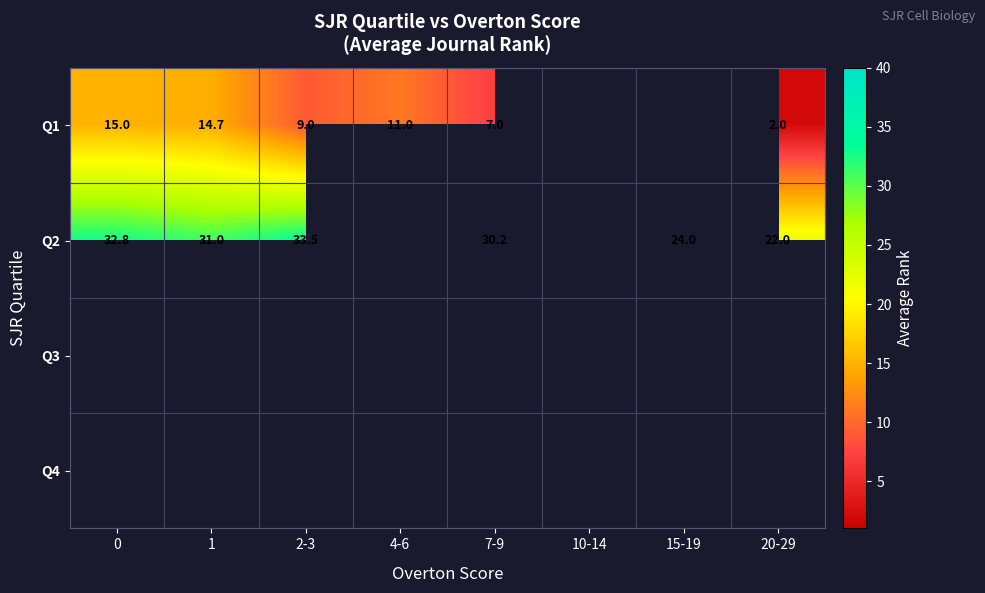

What is the difference between the Q1 values at 0 and 7-9?

8.0